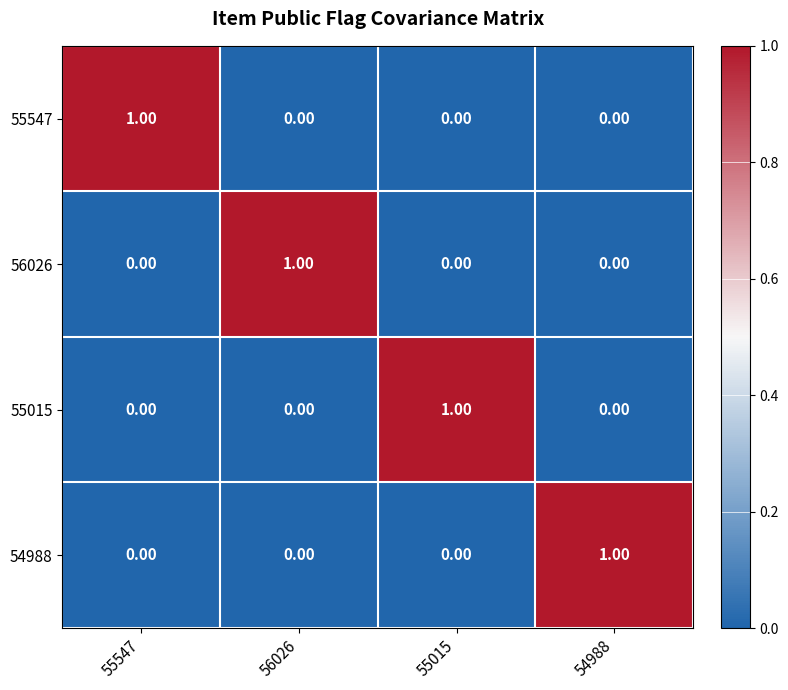

Is the value of 55015 at 55015 greater than the value of 55547 at 55015?

Yes